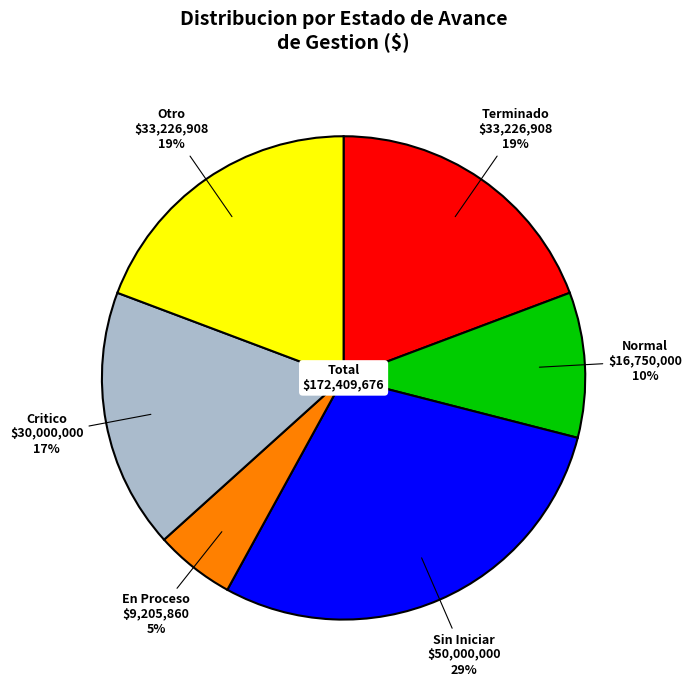

To the nearest percent, what is the difference between the largest and smallest slice percentages?

24%